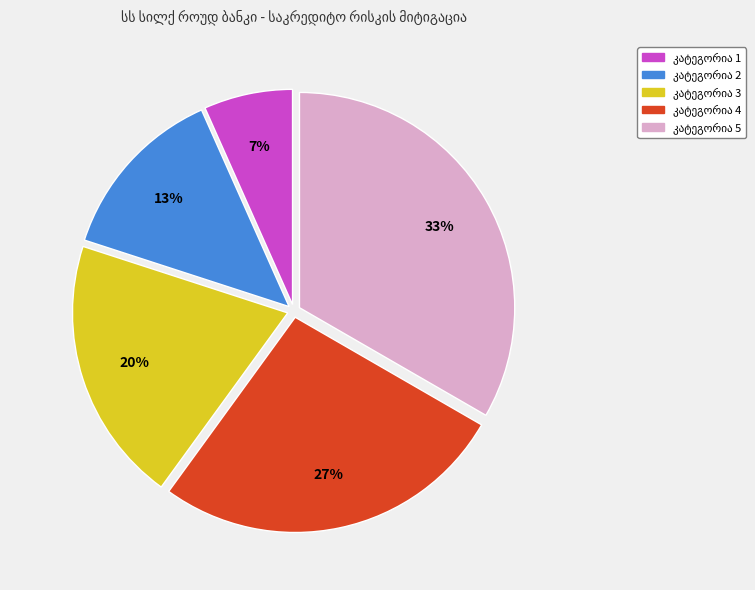

How many segments does this pie chart have?

5